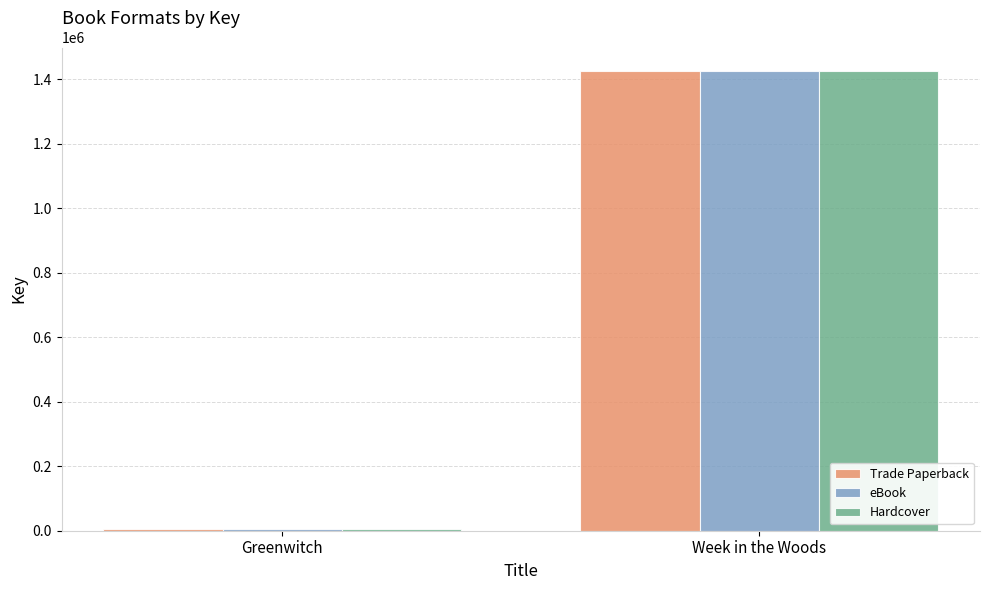

The value of Hardcover at Week in the Woods is 1427580. True or false?

True